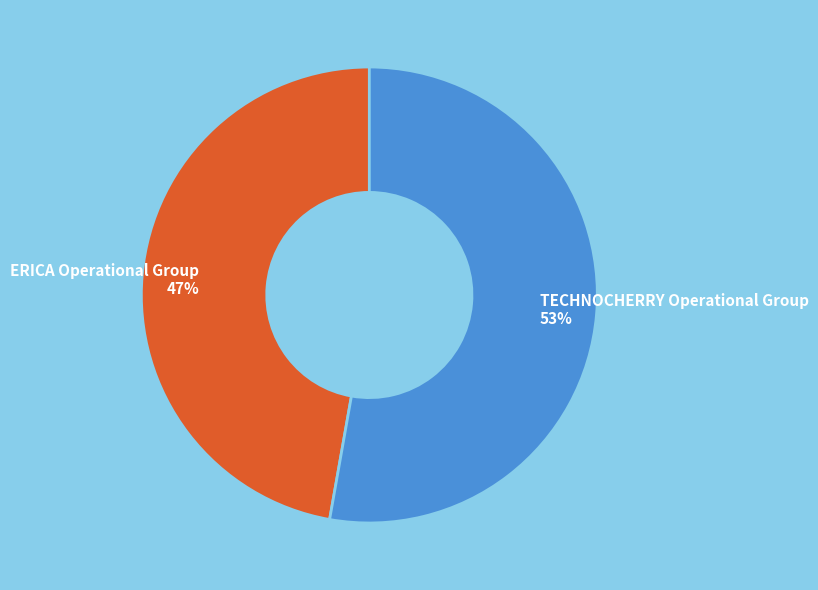

To the nearest percent, what is the average slice percentage?

50%